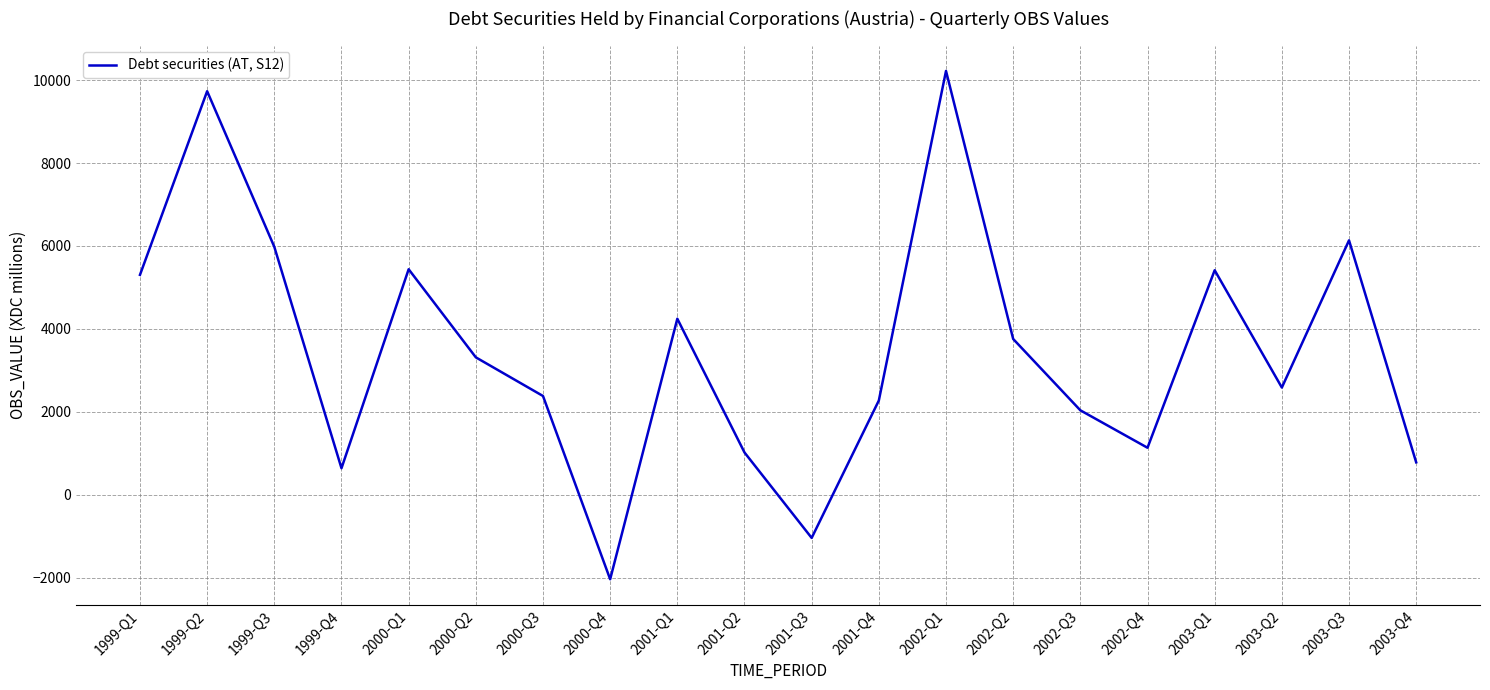

How many lines are shown in the chart?

1